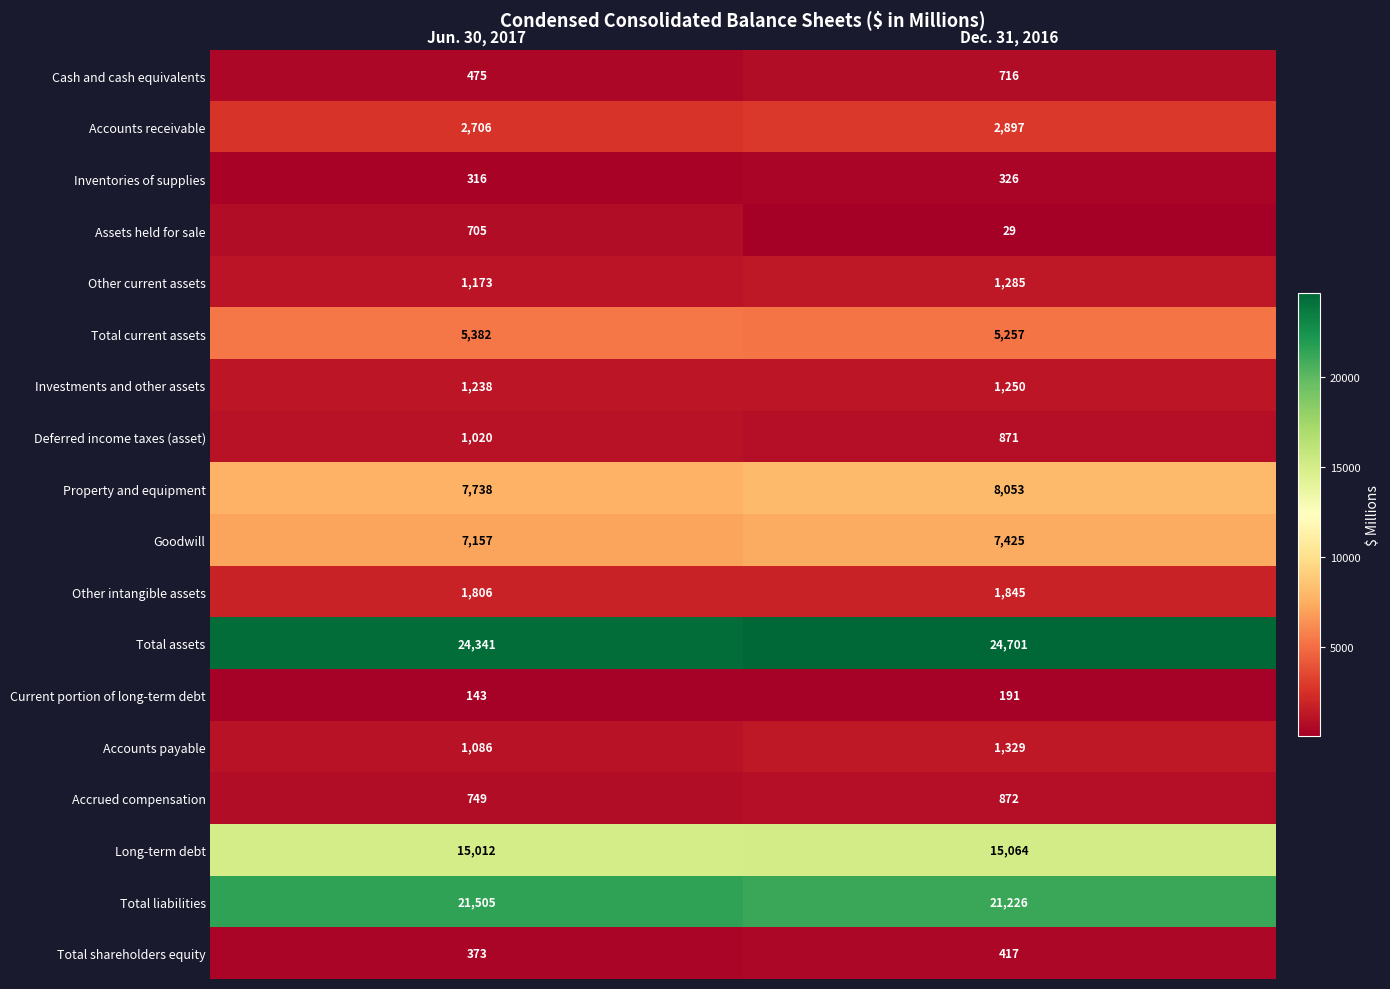

What is the difference between the highest and lowest values at Dec. 31, 2016?

24672